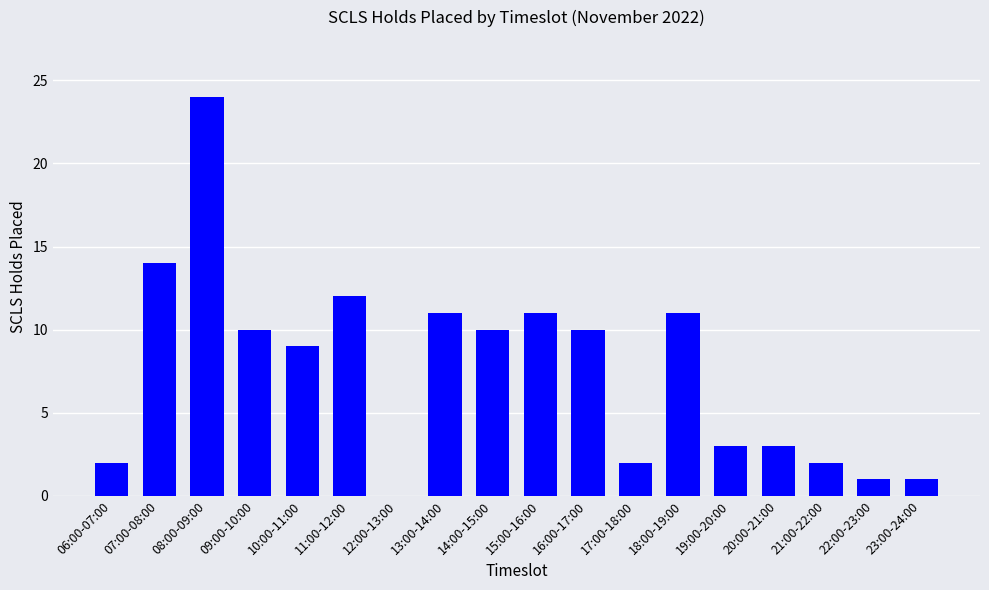

Reading left to right, what are all the values shown in this chart?

2	14	24	10	9	12	0	11	10	11	10	2	11	3	3	2	1	1